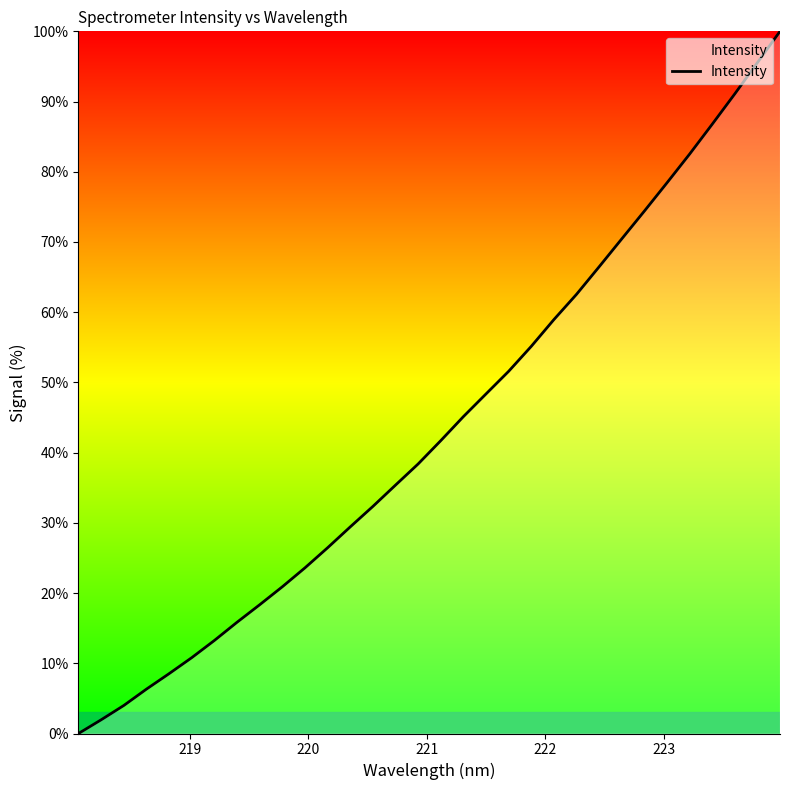

What is the difference between the maximum and minimum values?

100.0